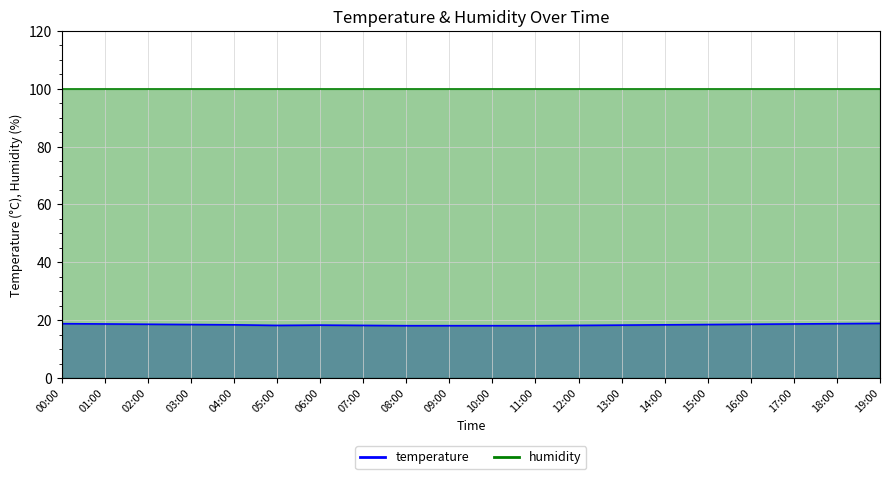

List the labels in order of value, largest first.

19:00, 00:00, 18:00, 01:00, 17:00, 02:00, 16:00, 03:00, 15:00, 04:00, 14:00, 06:00, 13:00, 05:00, 07:00, 12:00, 08:00, 09:00, 10:00, 11:00